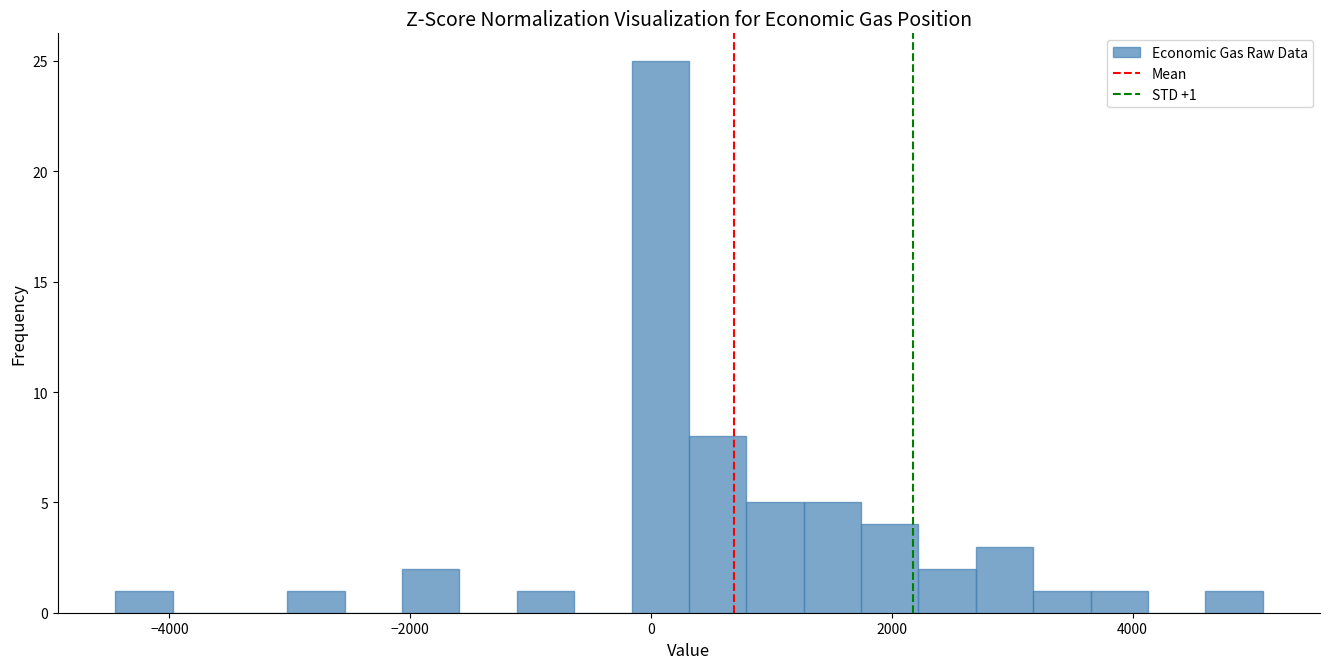

Read against the x-axis, roughly where is the centre of the tallest bar?

0